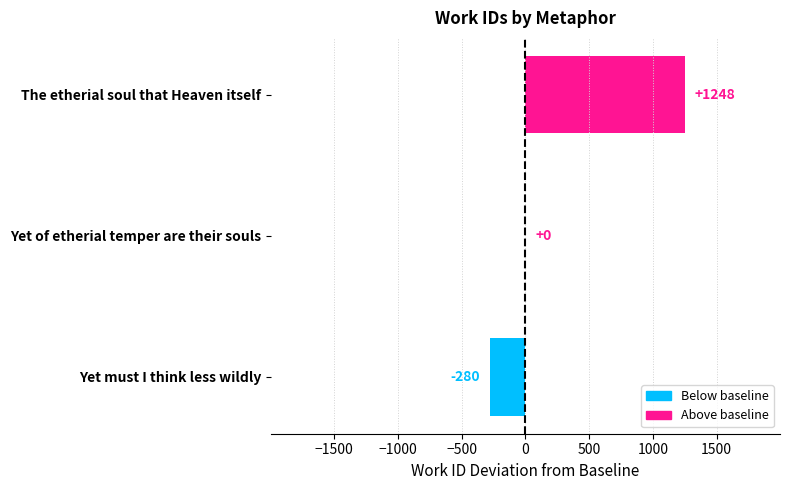

Reading bottom to top, transcribe all the data shown in this chart.

Yet must I think less wildly=-280	Yet of etherial temper are their souls=0	The etherial soul that Heaven itself=1248